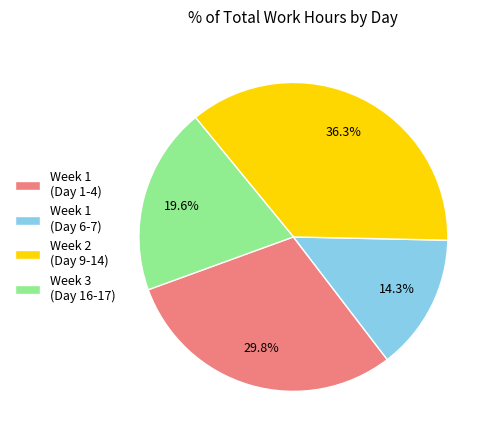

What is the total percentage of Week 2 (Day 9-14) and Week 1 (Day 1-4)?

66.1%